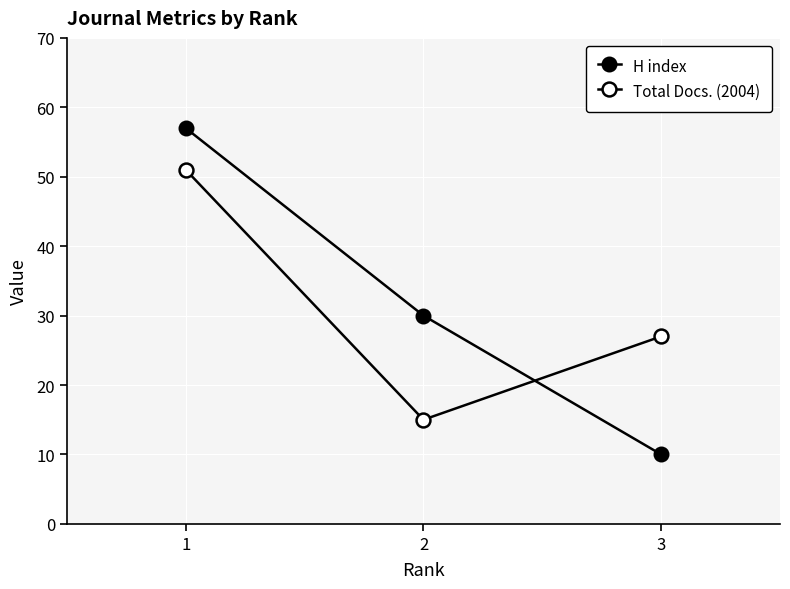

What is the sum of the Total Docs. (2004) values at 1 and 2?

66